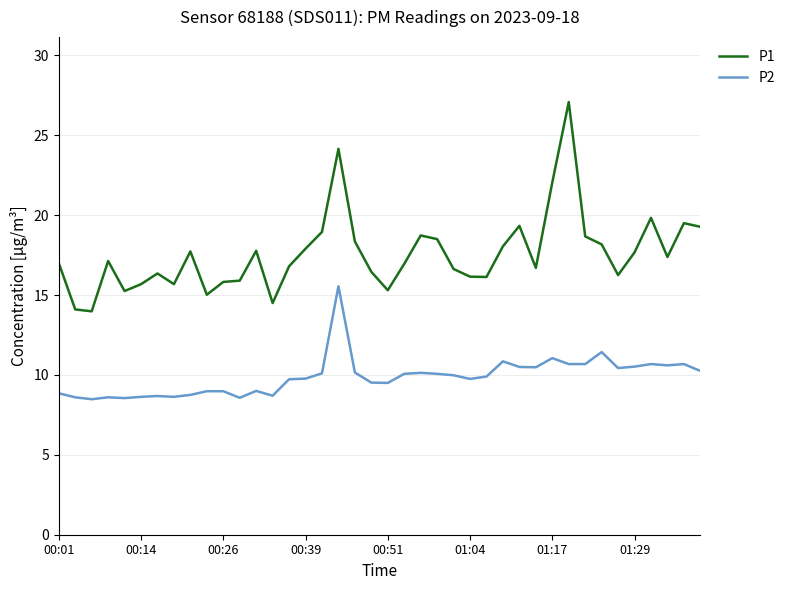

Which series has the largest range (max minus min)?

P1